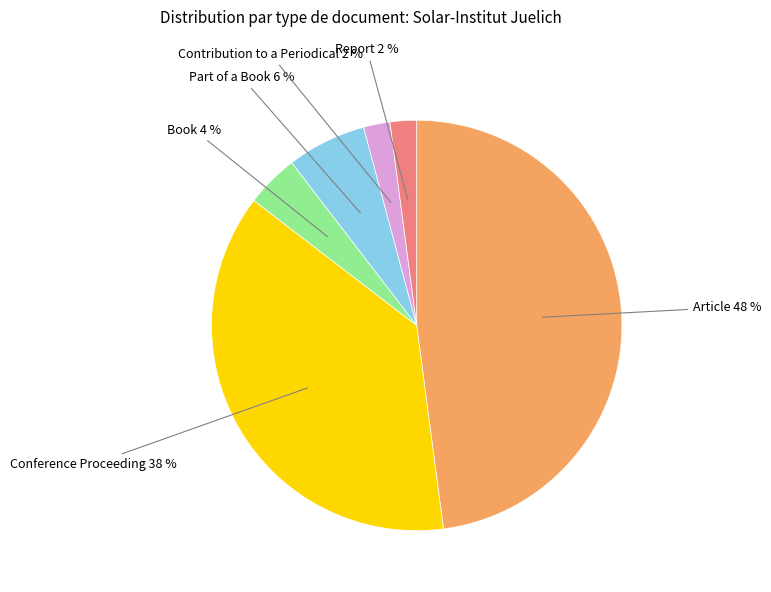

To the nearest percent, what is the average slice percentage?

17%